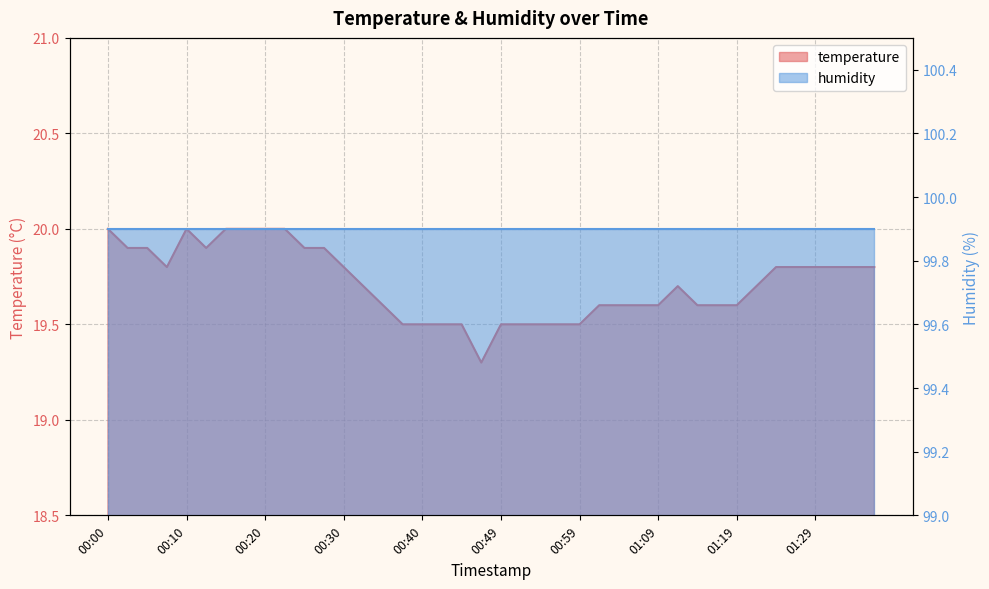

What value does the data have at 00:05?

19.9